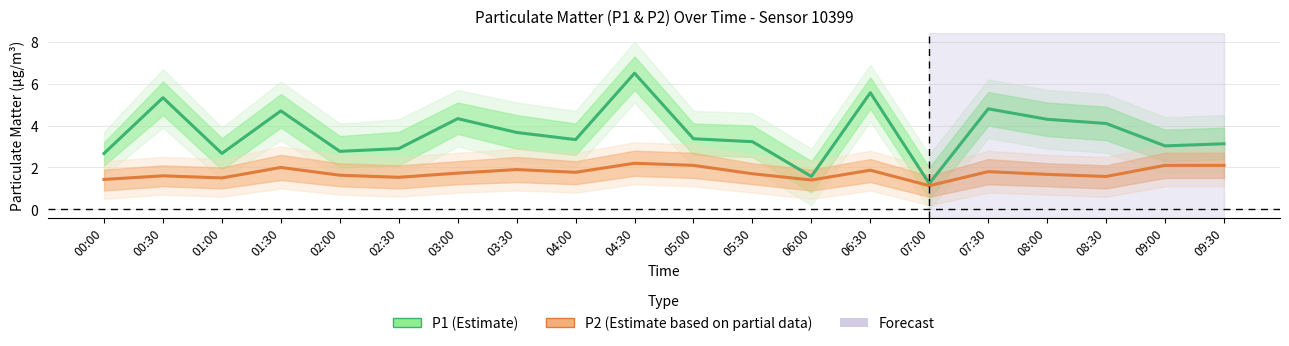

What is the sum of the P1 (Estimate) values at 03:30 and 04:00?

7.0